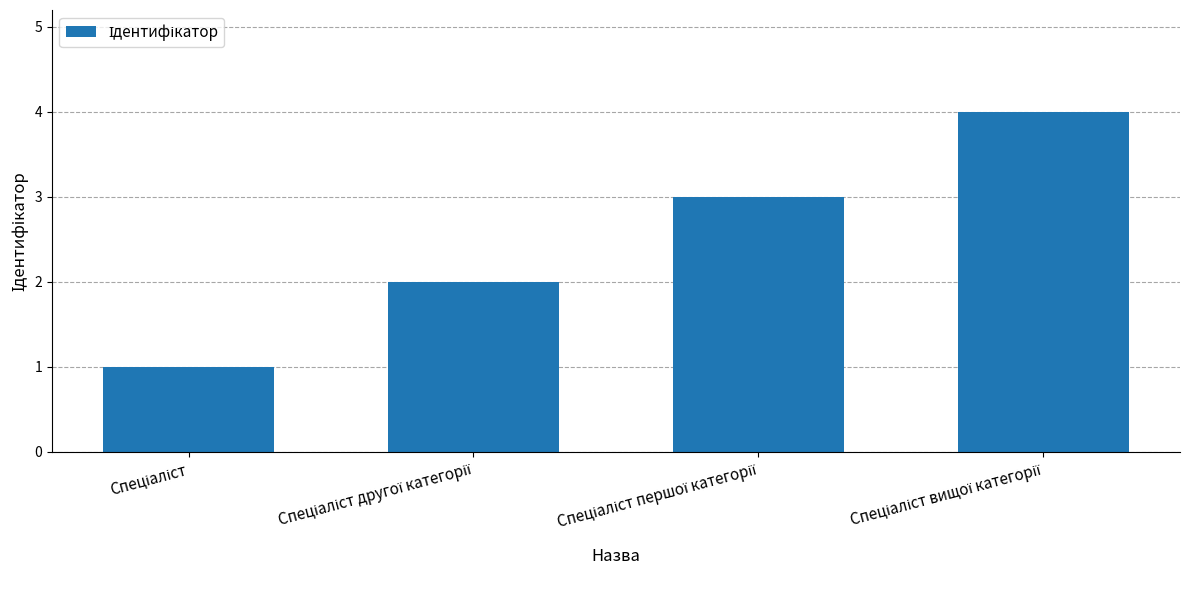

What is the minimum value shown in the chart?

1